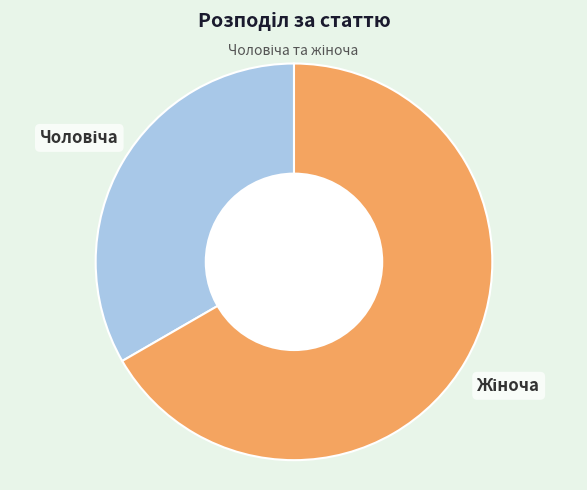

Is there a majority slice in this chart?

Yes